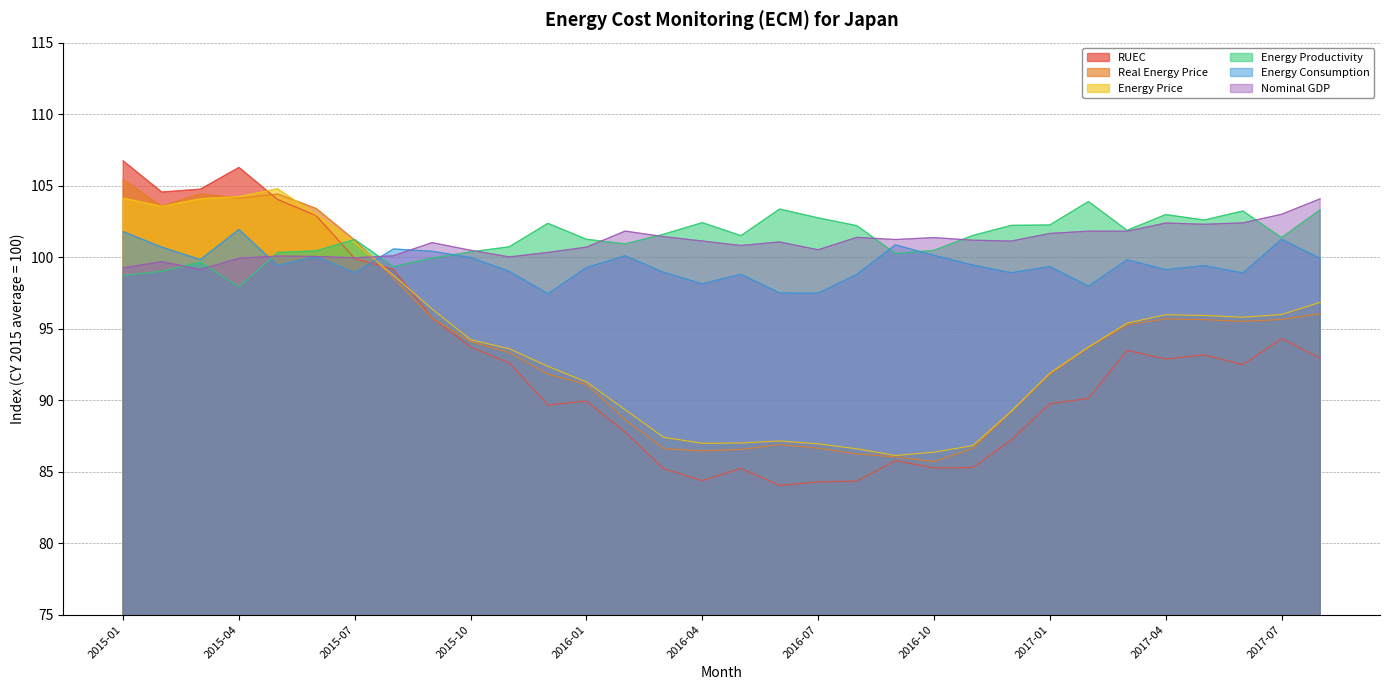

Which series changed the most between 2015-06 and 2015-12?

RUEC